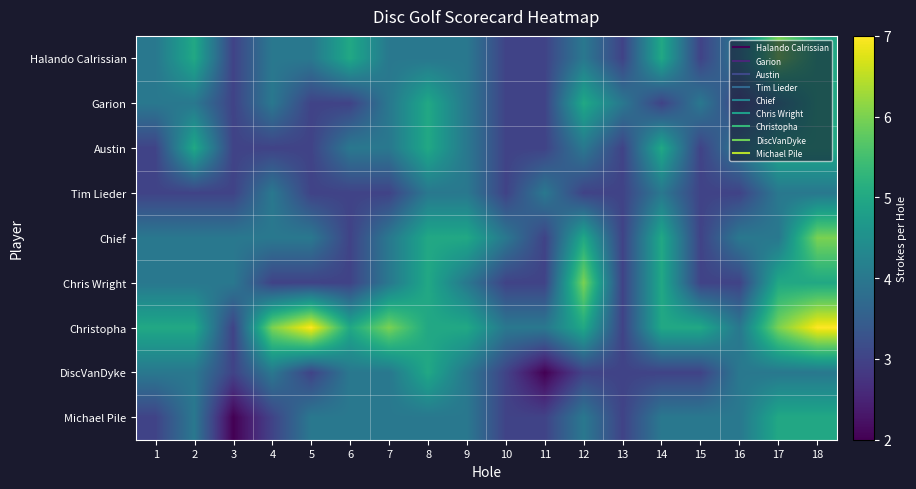

Which has a higher value, 6 or 4?

6